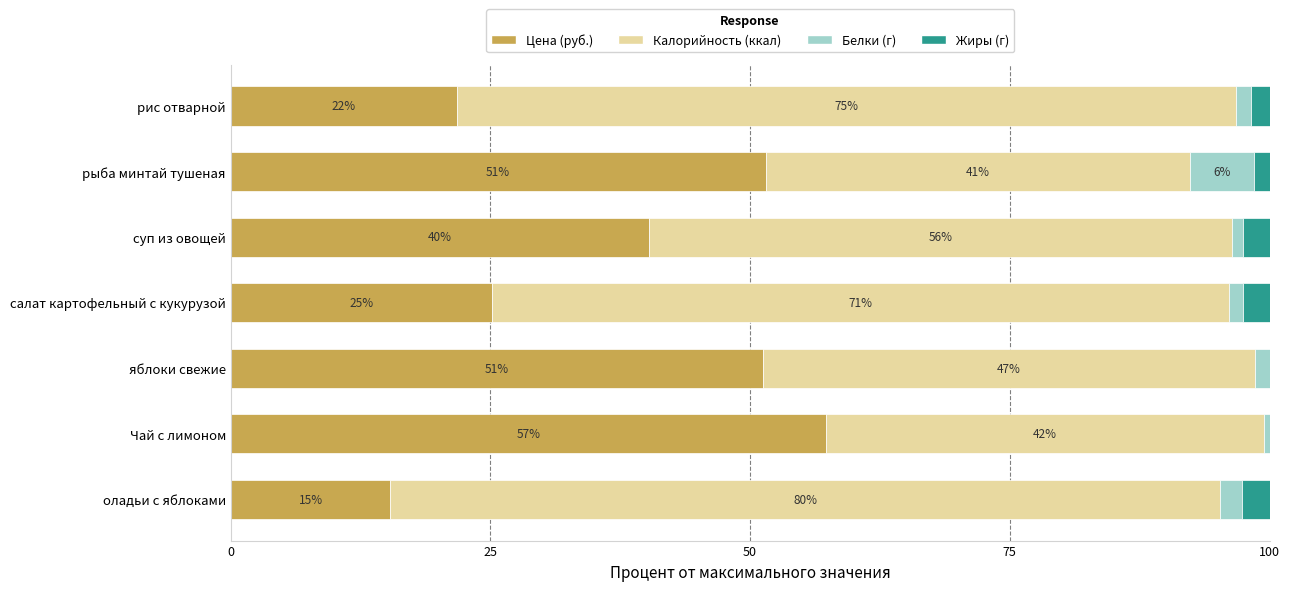

What are all the series names shown in the legend?

Цена (руб.), Калорийность (ккал), Белки (г), Жиры (г)